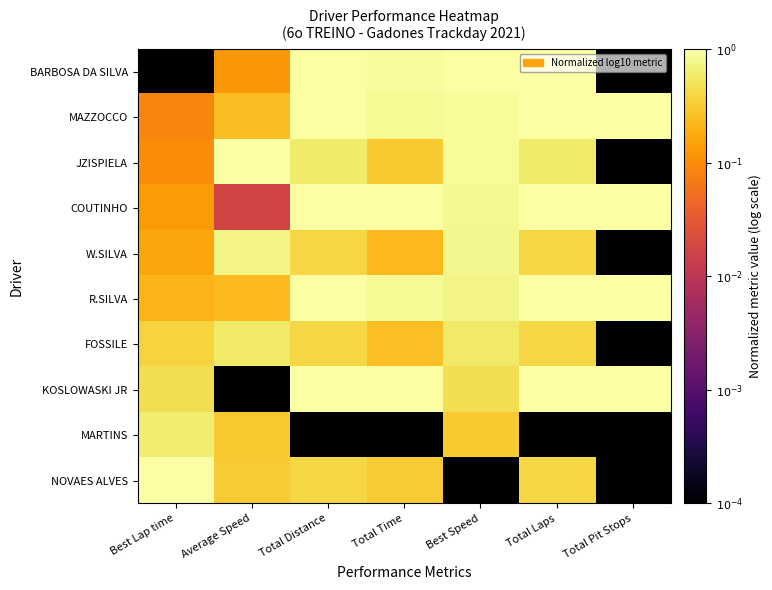

Between Total Laps and Best Lap time, which is larger?

Total Laps